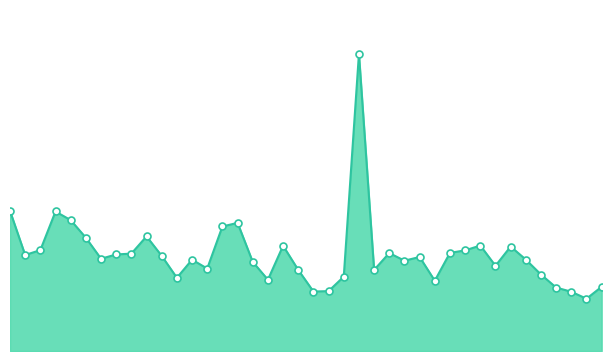

What is the smallest value displayed?

0.3